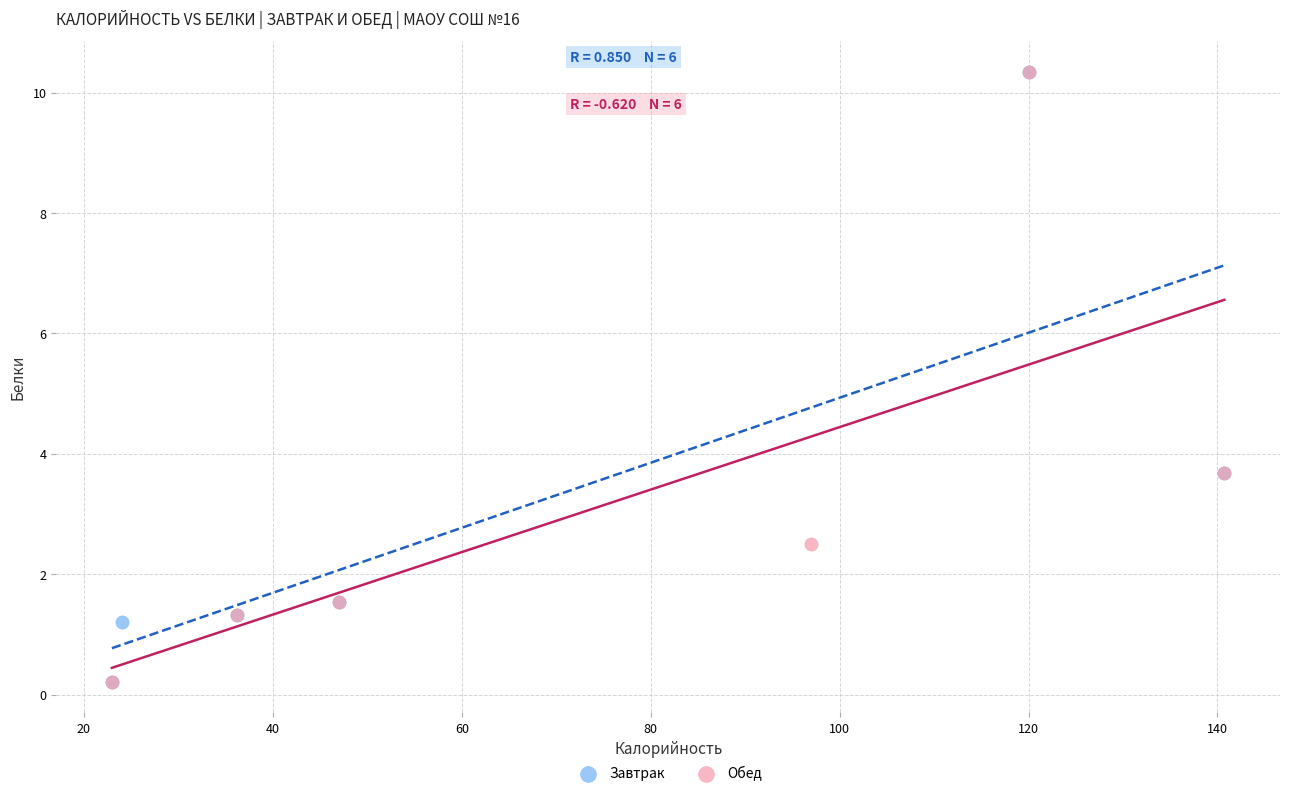

What are all the series names shown in the legend?

Завтрак, Обед